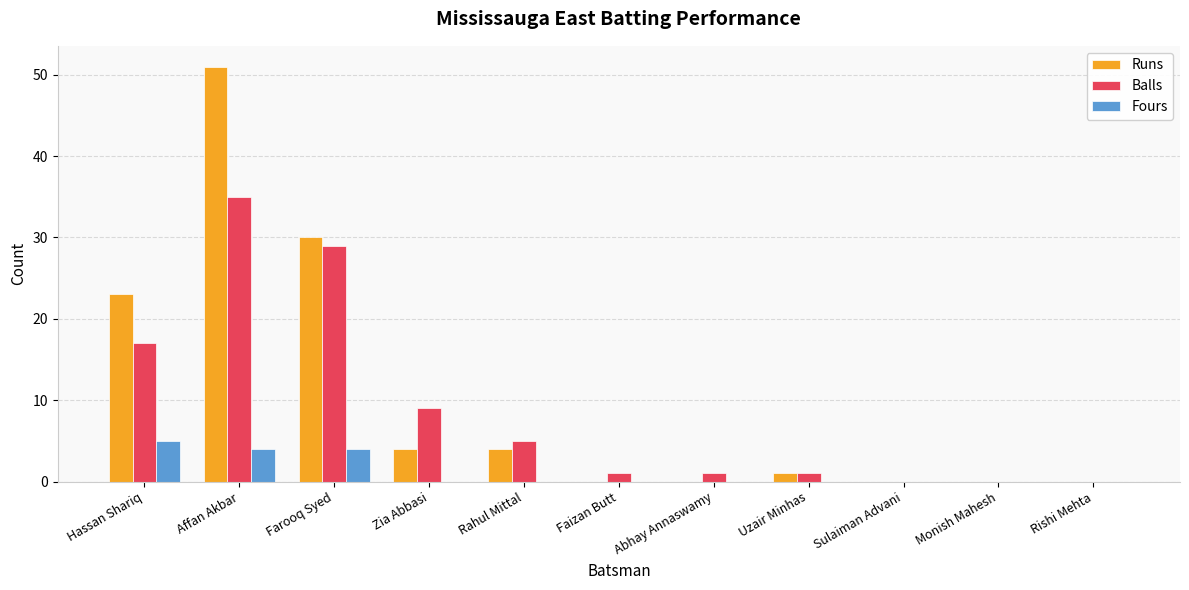

What is the sum of all Balls values?

98